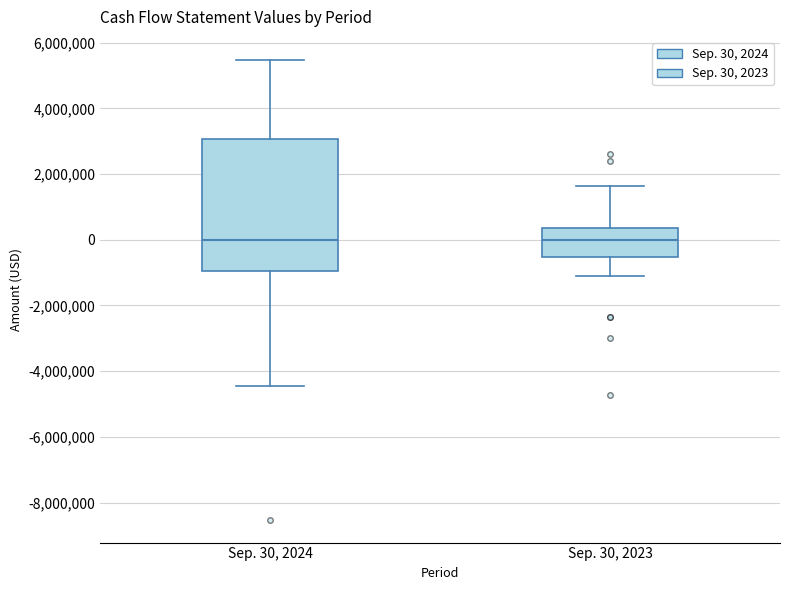

Reading left to right, read every box against the y-axis: the position of its median line, the range the box covers, and the ends of its whiskers. The values are not printed on the chart, so give them approximately, as read against the axis.

Sep. 30, 2024: median 0, box -1000000 to 3000000, whiskers -4400000 to 5400000
Sep. 30, 2023: median 0, box -600000 to 400000, whiskers -1000000 to 1600000